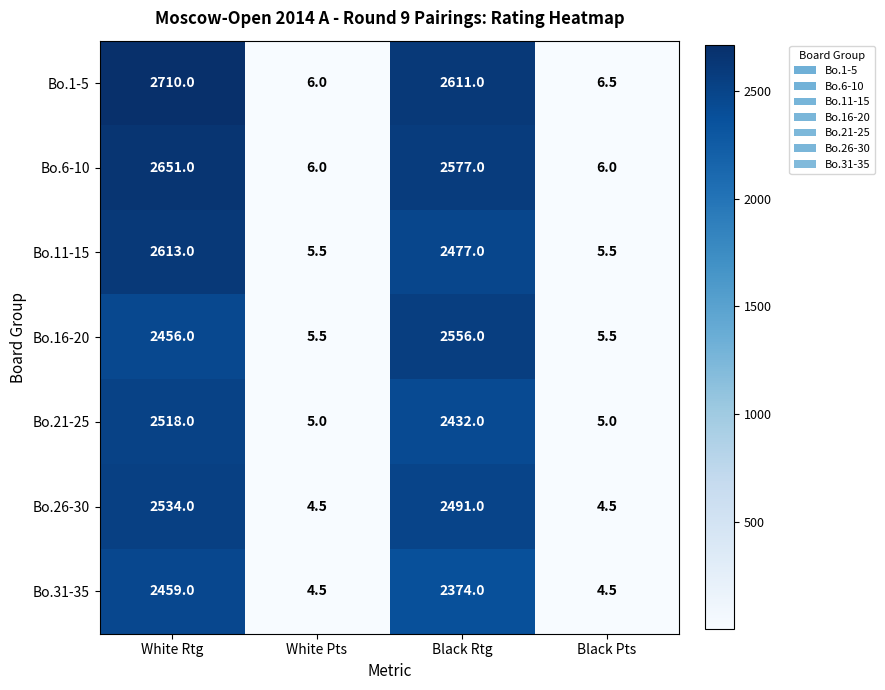

What is the maximum value shown in the chart?

2710.0